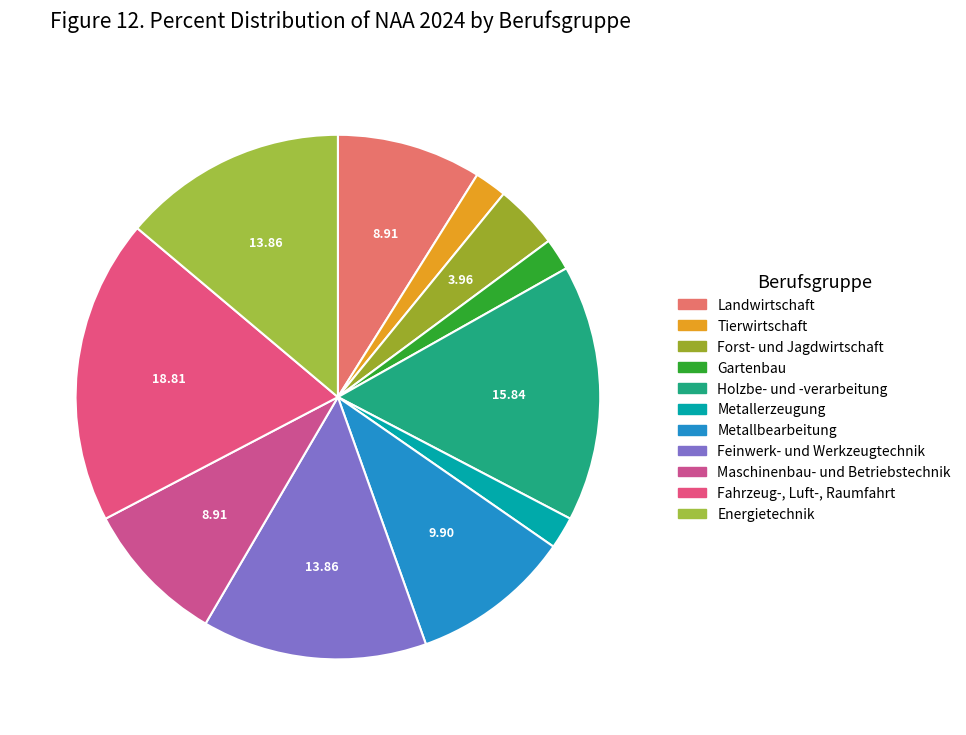

To the nearest percent, what portion does Gartenbau represent?

2%